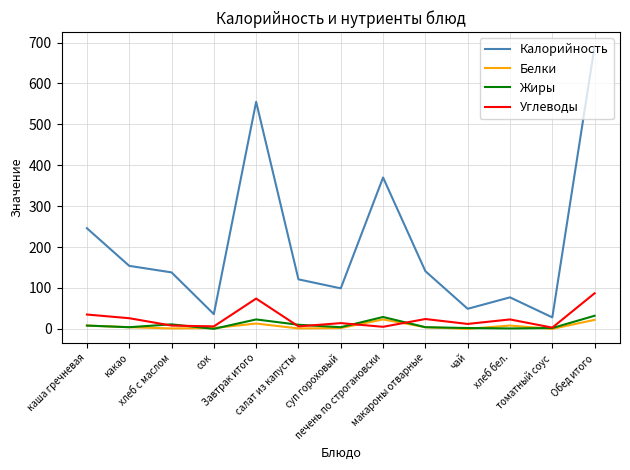

What position from the right is хлеб с маслом?

11